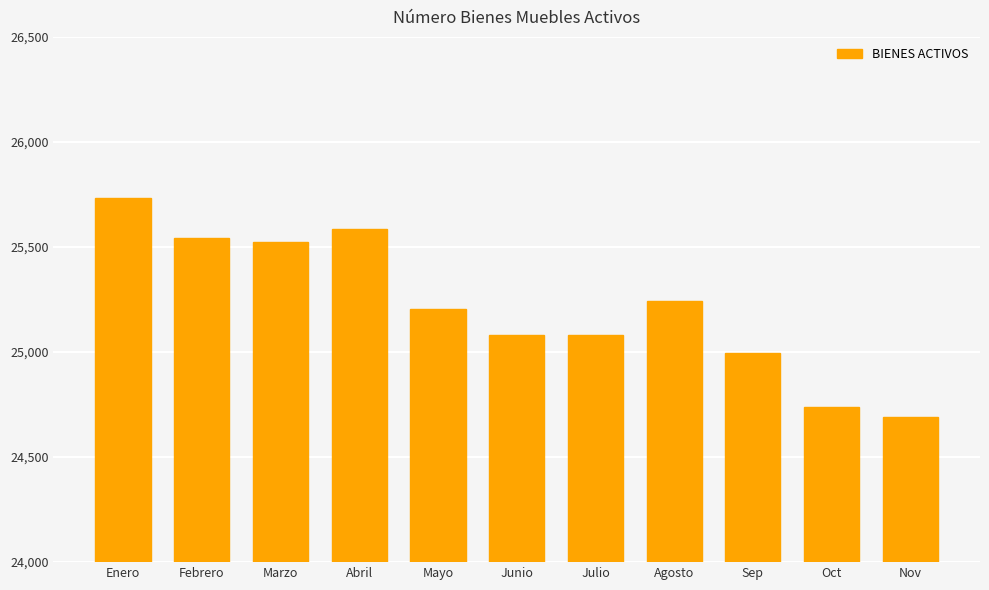

What is the value of the 8th bar from the left?

25245